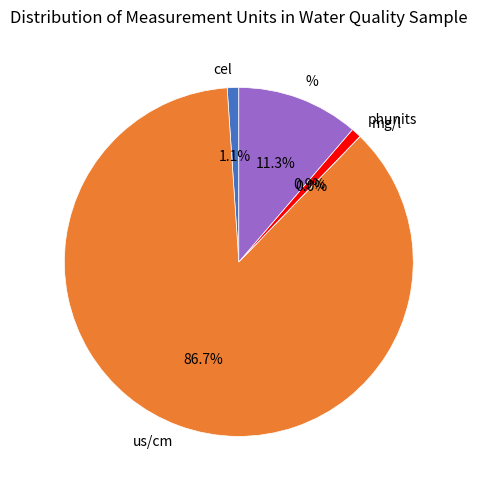

Which has a higher value, us/cm or cel?

us/cm